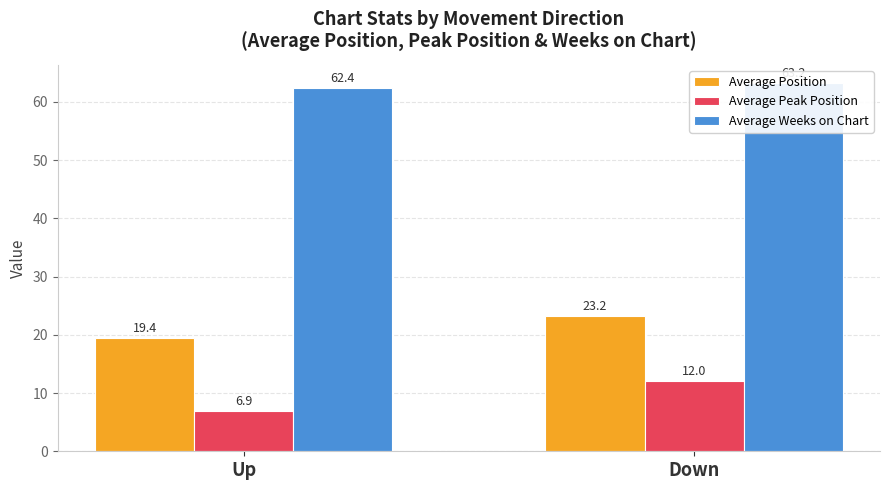

What are all the series names shown in the legend?

Average Position, Average Peak Position, Average Weeks on Chart